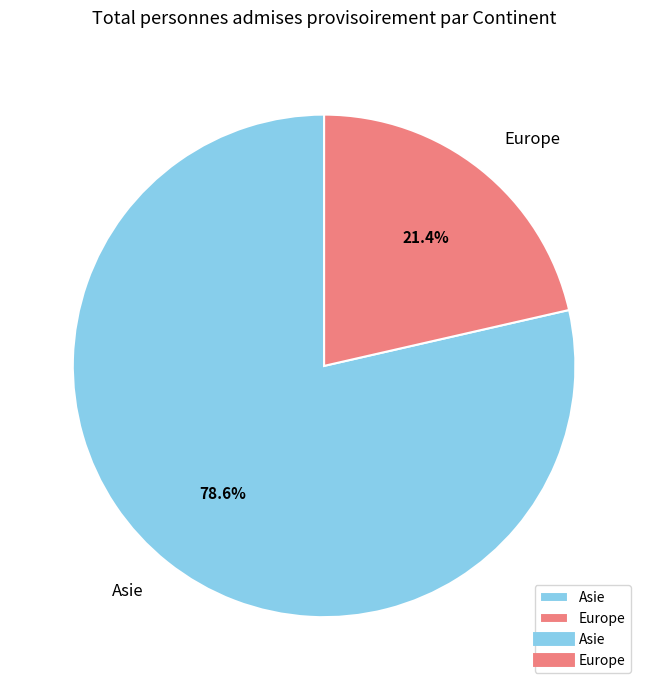

Does Europe account for over 50% of the chart?

No